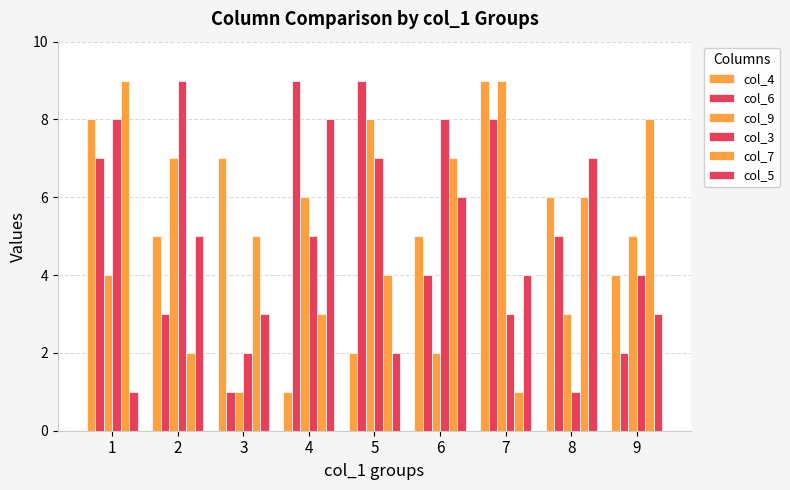

Which series changed the most between 4 and 5?

col_5